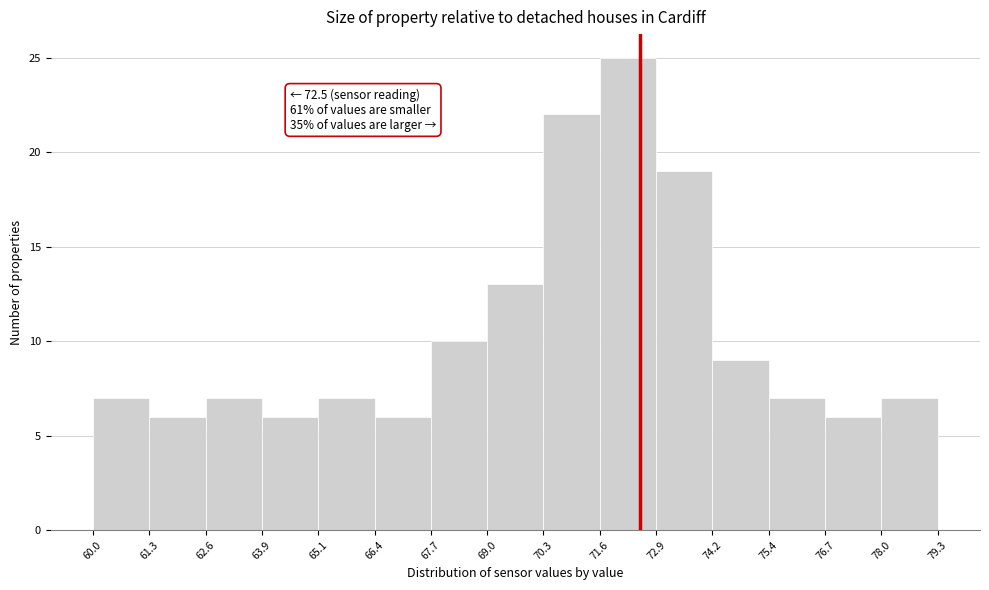

Which range on the x-axis has the tallest bar?

71.6 to 72.9